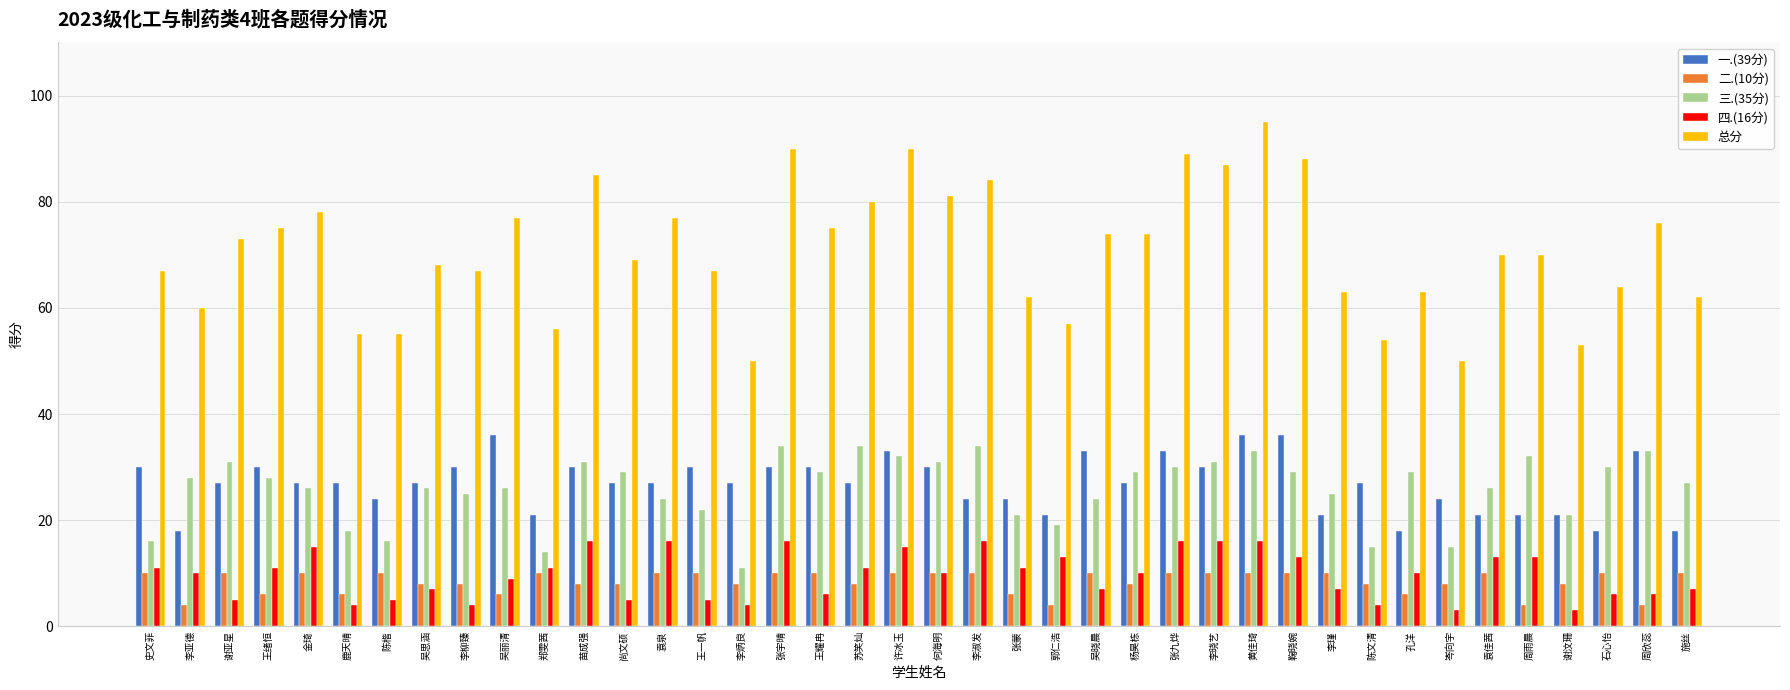

The value of 一.(39分) at 苏笑灿 is 48. True or false?

False